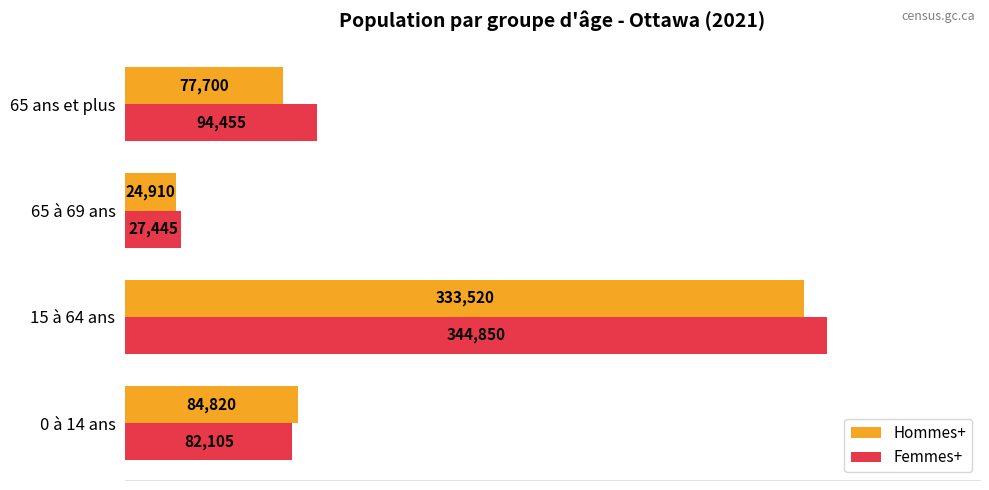

List the series in order of their overall mean, lowest first.

Hommes+, Femmes+